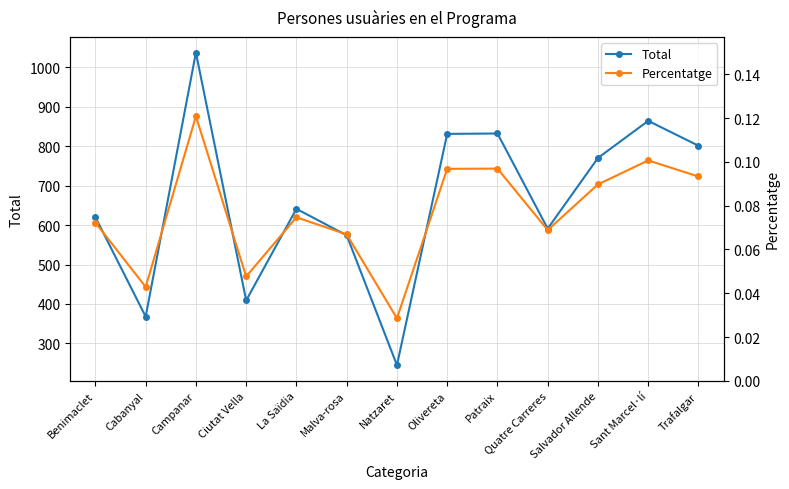

Does the chart display data point markers on the line(s)?

Yes